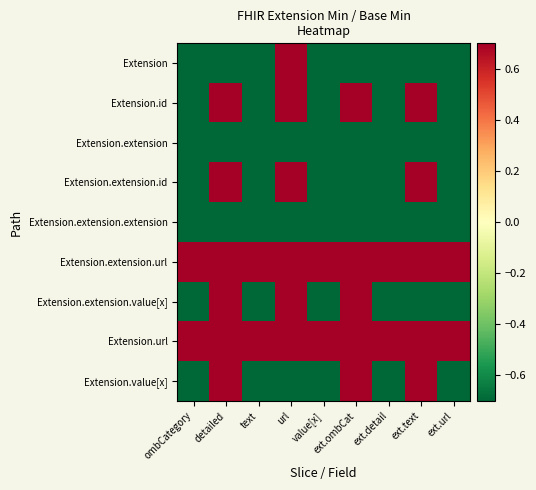

How many series are shown in this chart?

9